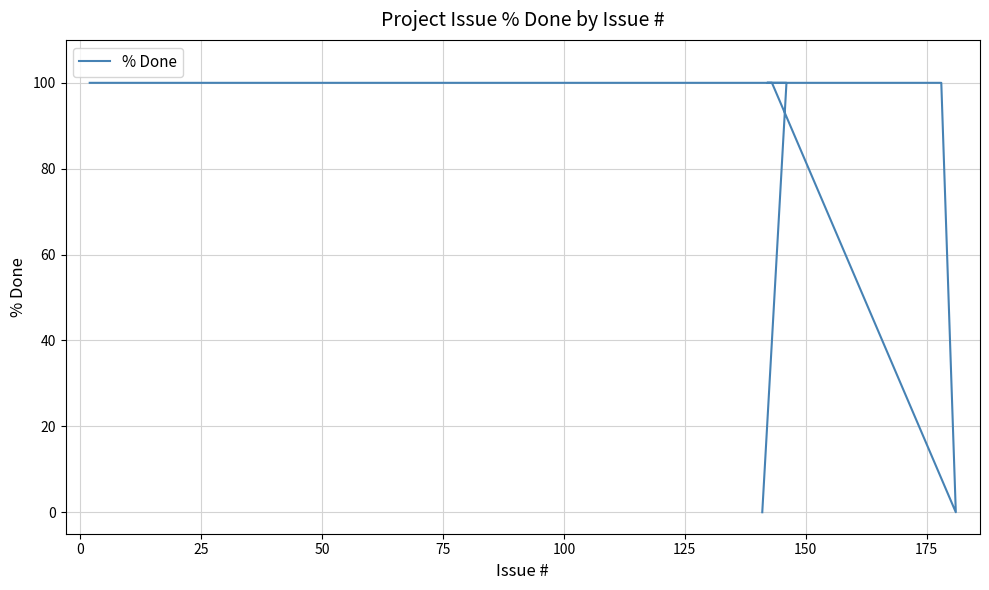

How many interior local valleys (lower than both neighbors) does the data have?

1